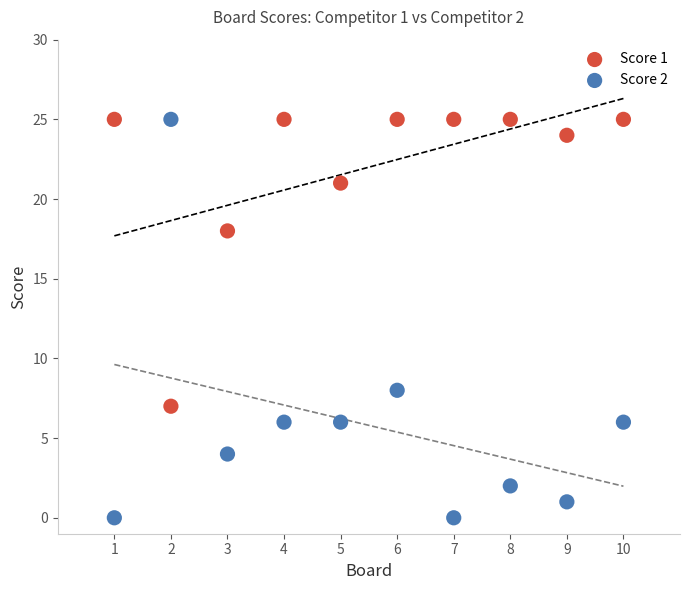

Which series contains the lowest Y value?

Score 2